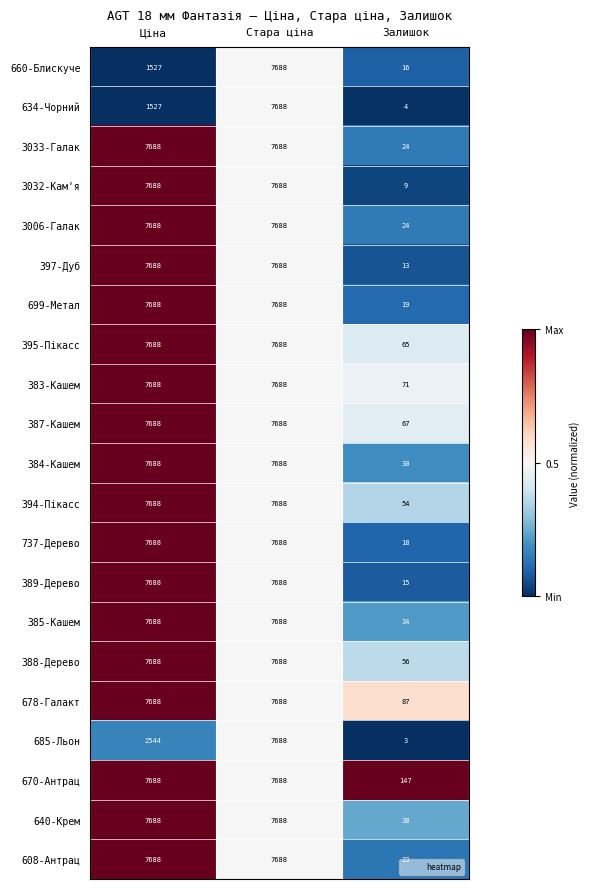

What is the difference between the 389-Дерево values at Залишок and Стара ціна?

7673